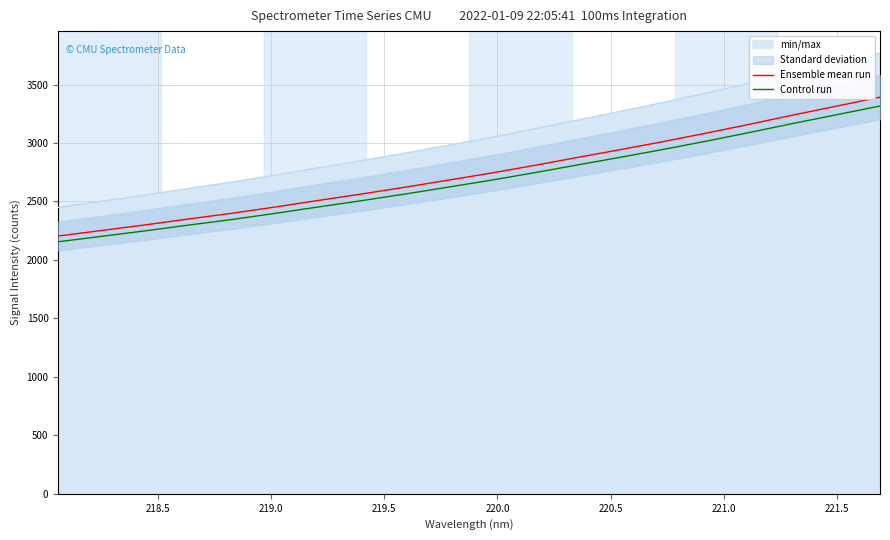

What is the average value of the Control run series?

2684.4